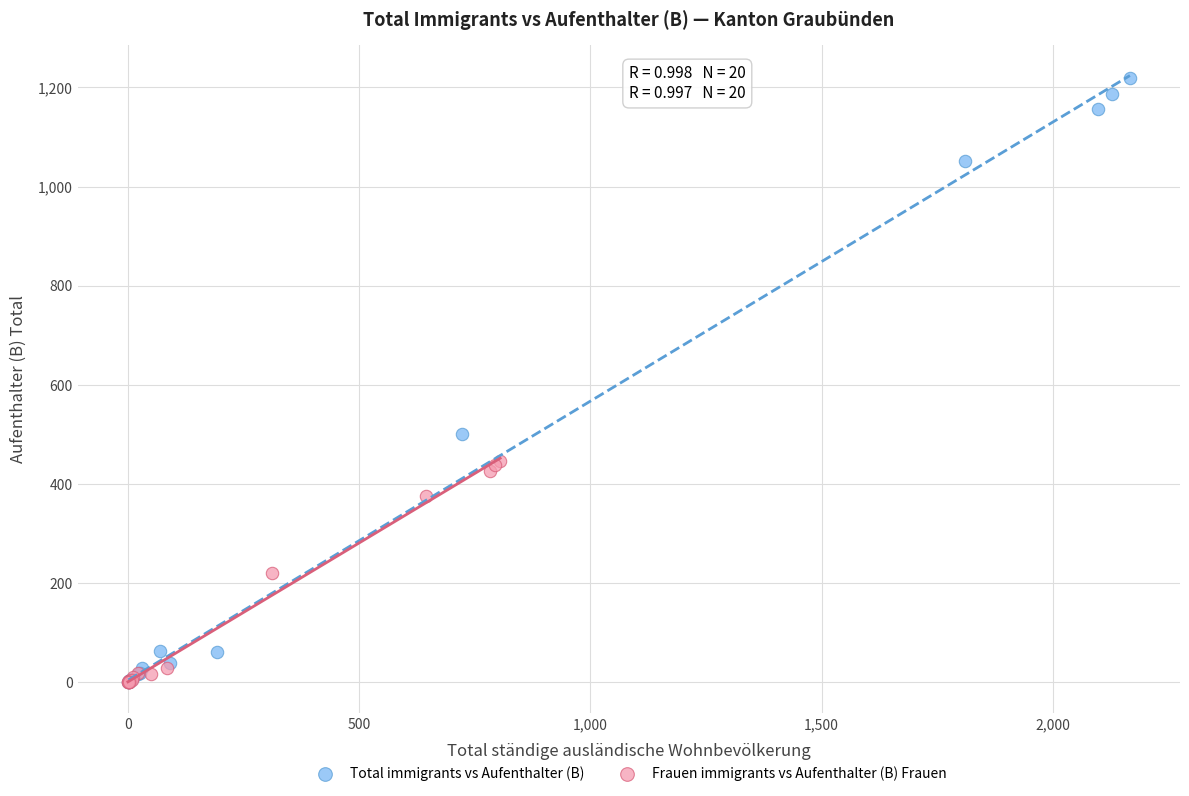

Which series contains the highest Y value?

Total immigrants vs Aufenthalter (B)